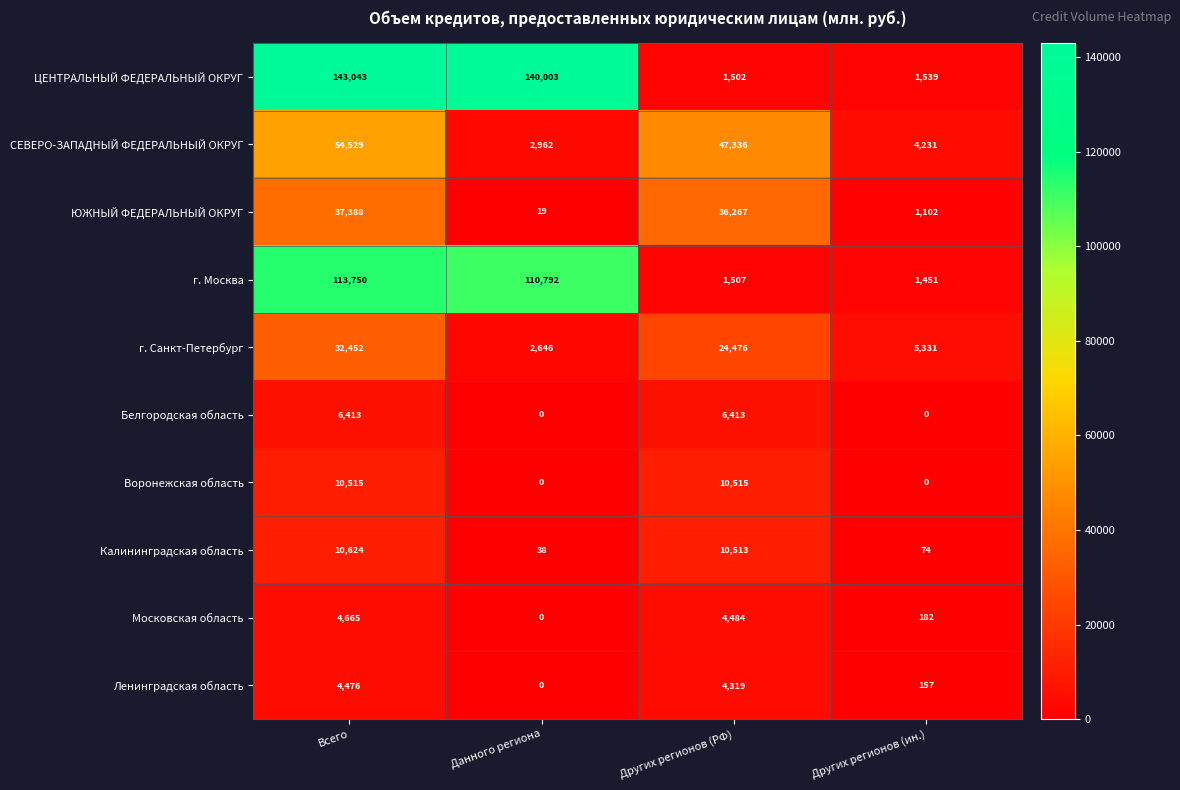

The Белгородская область series shows 0 at Других регионов (ин.). True or false?

True